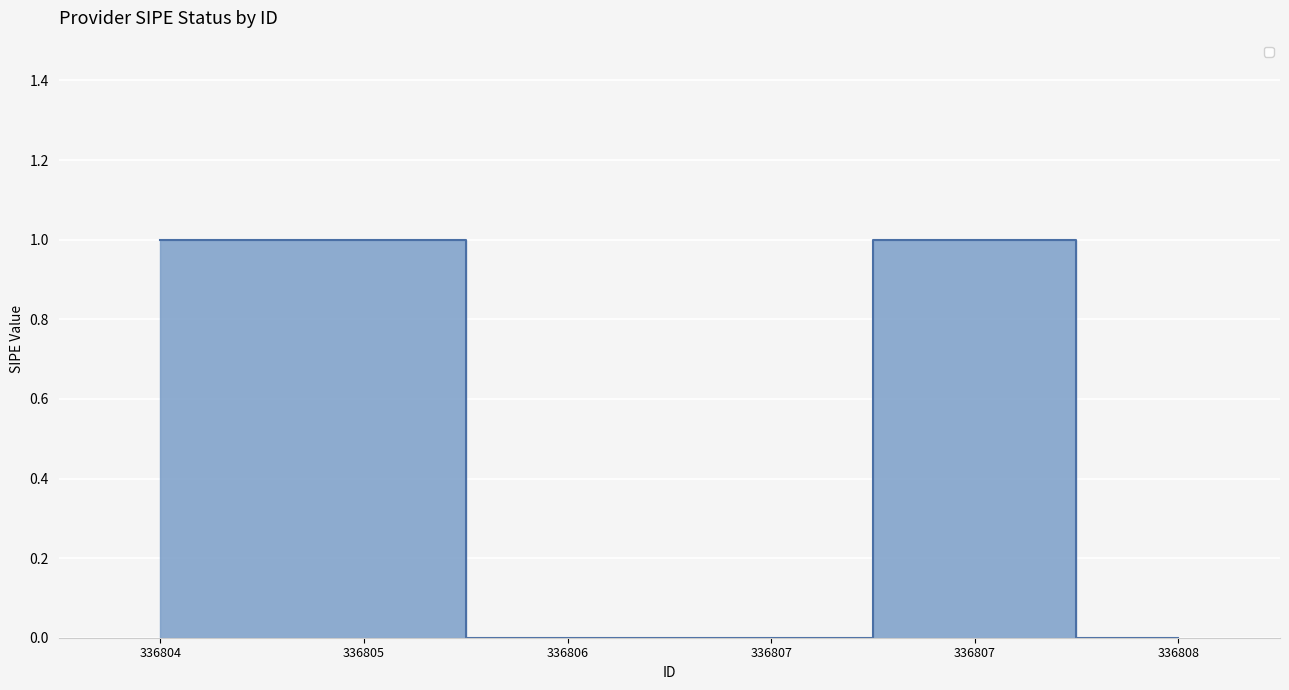

What is the change in value from 336807 to 336807?

+1